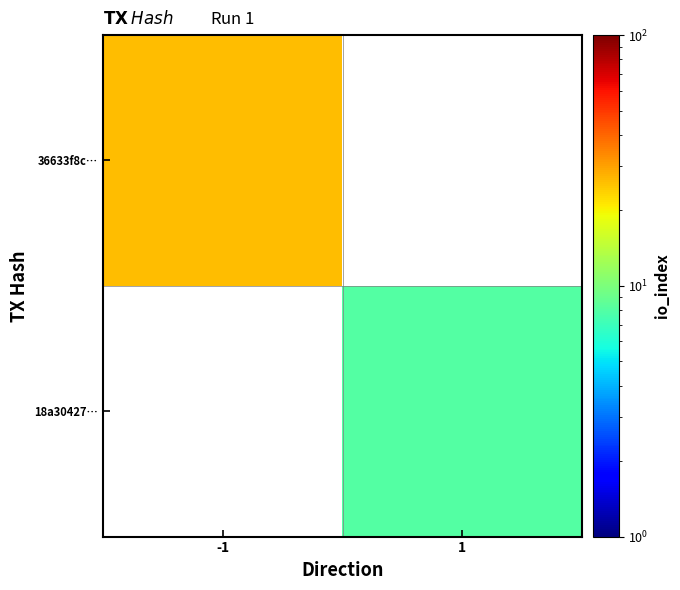

At how many categories does at least one series exceed 13?

1